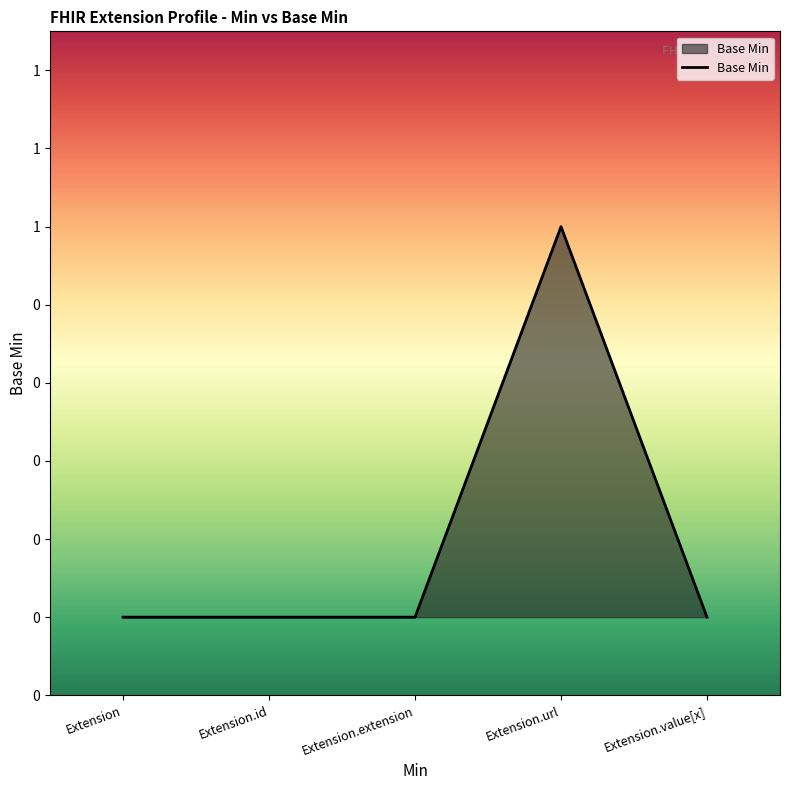

Rank the categories by value from lowest to highest.

Extension, Extension.id, Extension.extension, Extension.value[x], Extension.url